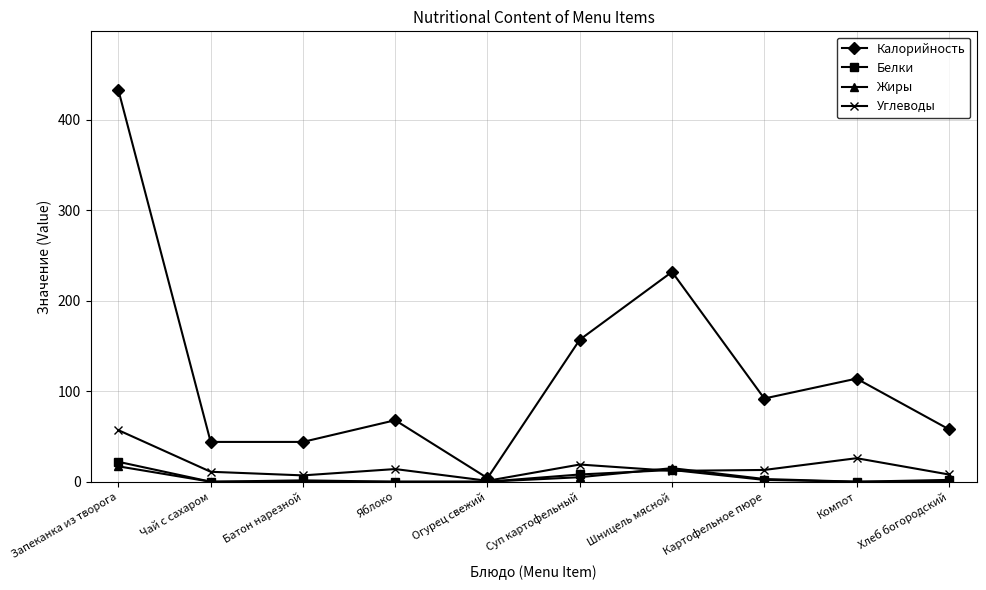

What is the greatest value displayed?

433.0